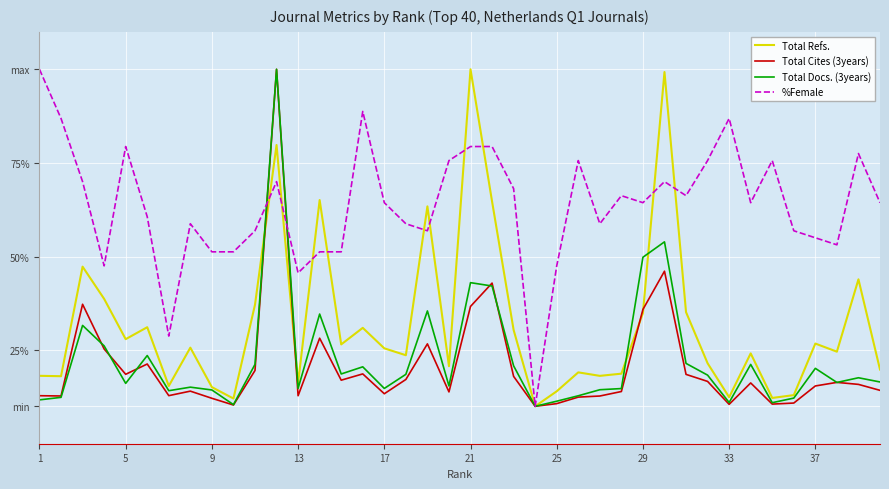

Reading left to right, list all the values displayed in this chart.

Total Refs.: 18.1	18.0	47.3	38.7	27.9	31.1	15.4	25.7	15.1	12.1	37.1	79.8	16.2	65.1	26.5	30.9	25.5	23.6	63.4	20.7	100.0	64.7	30.4	10.0	14.0	19.1	18.1	18.7	34.9	99.3	35.1	21.5	12.4	24.1	12.2	13.0	26.7	24.6	43.9	19.8
Total Cites (3years): 12.8	12.8	37.2	25.3	18.5	21.3	12.8	14.0	12.1	10.3	19.6	100.0	12.8	28.2	17.0	18.6	13.3	17.2	26.7	13.8	36.7	42.9	18.0	10.0	10.7	12.5	12.7	13.9	35.9	46.1	18.5	16.6	10.5	16.2	10.6	10.9	15.4	16.4	15.8	14.3
Total Docs. (3years): 11.7	12.4	31.6	26.1	16.1	23.6	14.2	15.1	14.4	10.4	21.2	100.0	14.8	34.6	18.6	20.5	14.8	18.5	35.5	15.4	43.0	42.1	20.8	10.0	11.4	12.8	14.4	14.7	49.8	53.9	21.5	18.3	11.0	21.2	11.0	12.2	20.1	16.4	17.6	16.5
%Female: 100.0	86.9	70.0	47.5	79.4	60.6	28.8	58.8	51.2	51.2	56.9	70.0	45.6	51.2	51.2	88.8	64.4	58.8	56.9	75.6	79.4	79.4	68.1	10.0	47.5	75.6	58.8	66.2	64.4	70.0	66.2	75.6	86.9	64.4	75.6	56.9	55.0	53.1	77.5	64.4